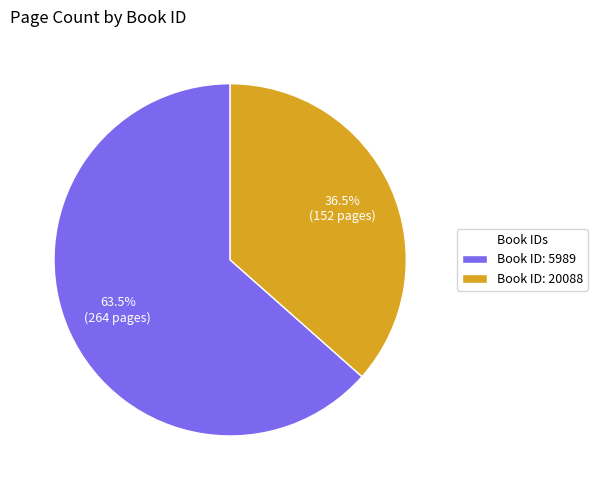

Rank the categories by value from lowest to highest.

Book ID: 20088, Book ID: 5989